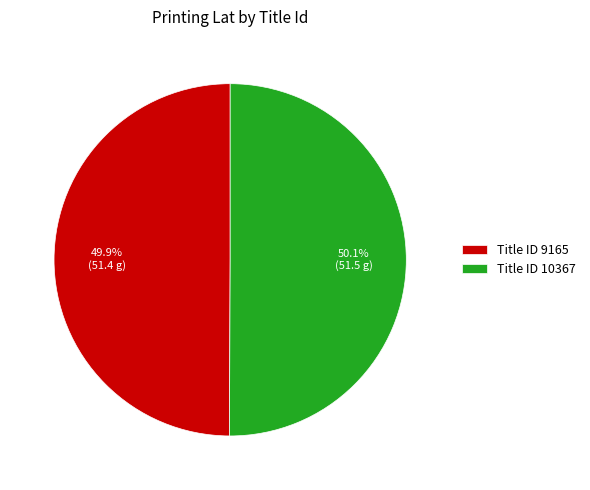

What is the ratio of the value at Title ID 9165 to the value at Title ID 10367?

1.0